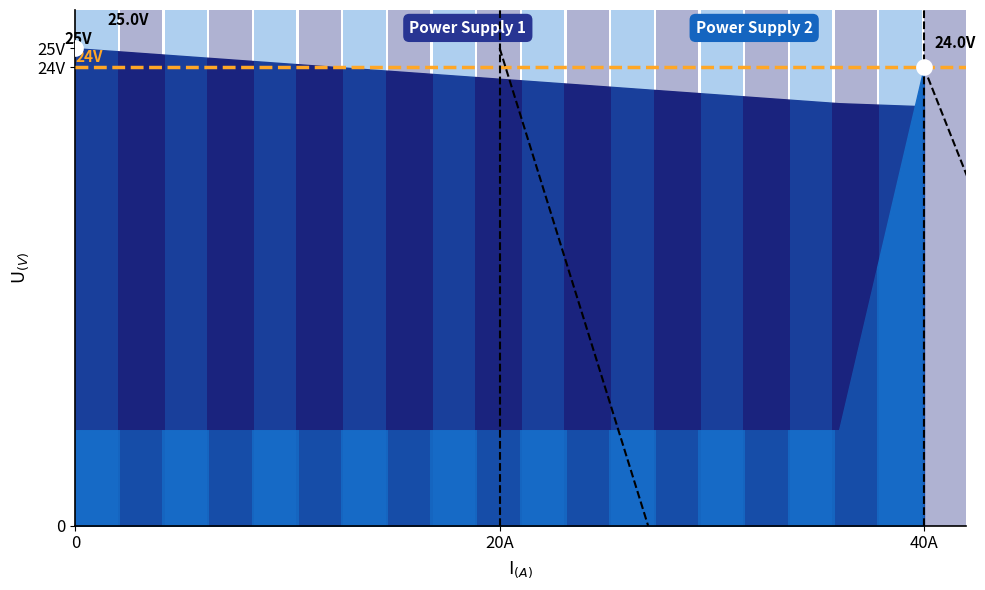

What is the difference between the Power Supply 1 values at 26 and 32?

0.5